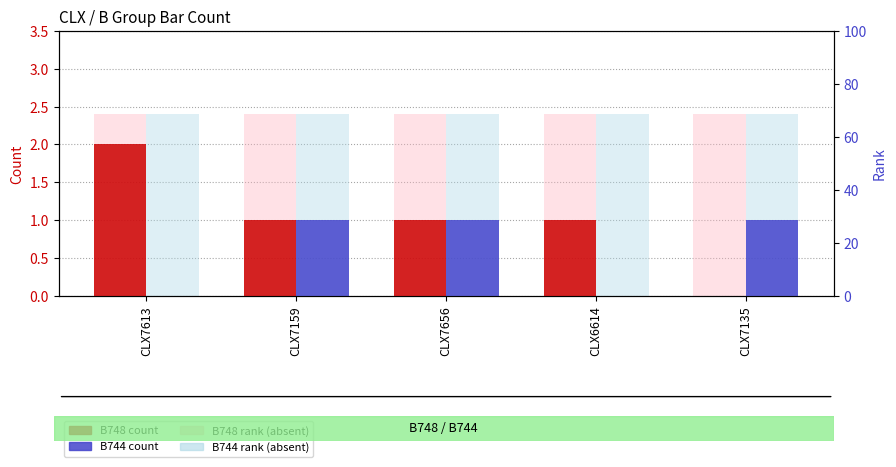

What is the total value across all series at CLX7656?

2